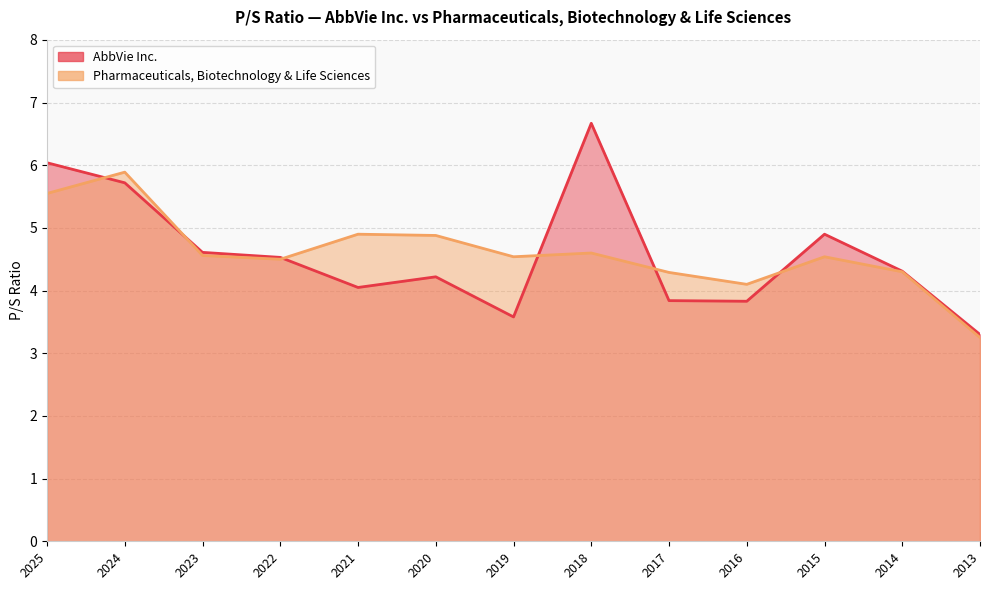

Which series ends up on top after the final intersection of AbbVie Inc. and Pharmaceuticals, Biotechnology & Life Sciences?

AbbVie Inc.